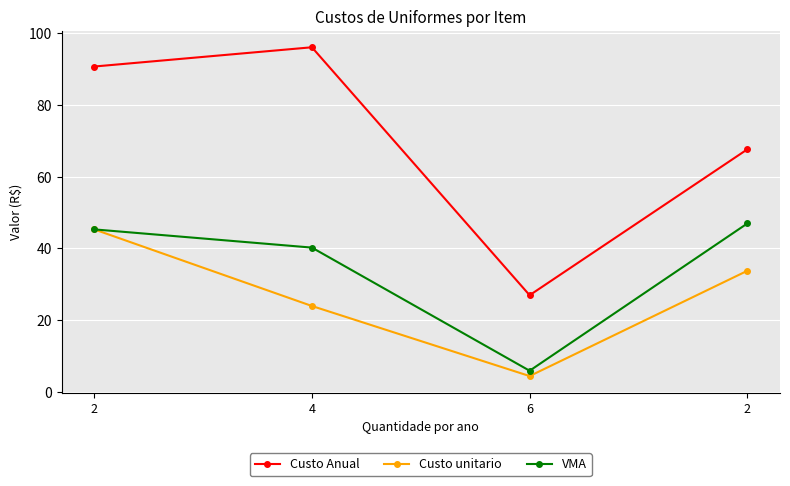

What is the greatest value displayed?

96.0